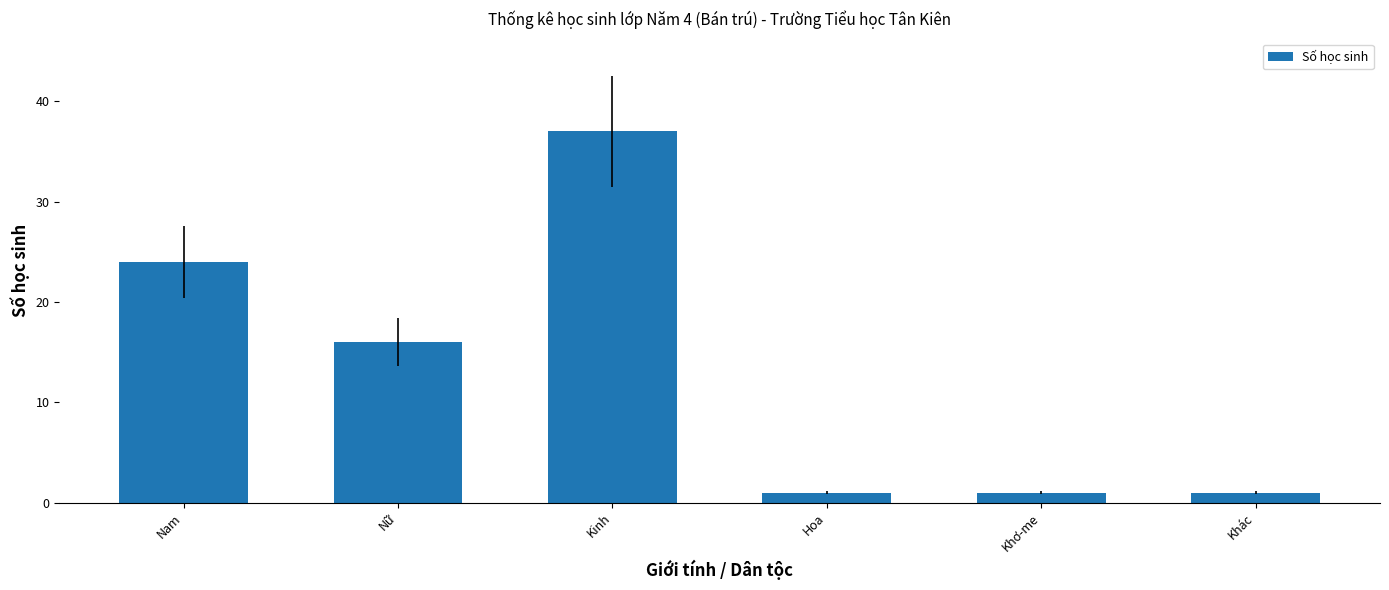

The value at Nữ is 16. True or false?

True